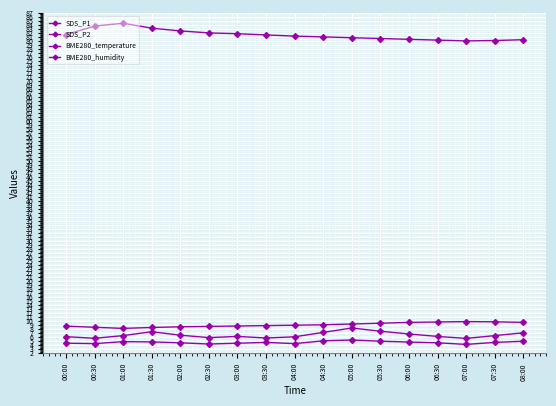

How many categories are shown in the chart?

17